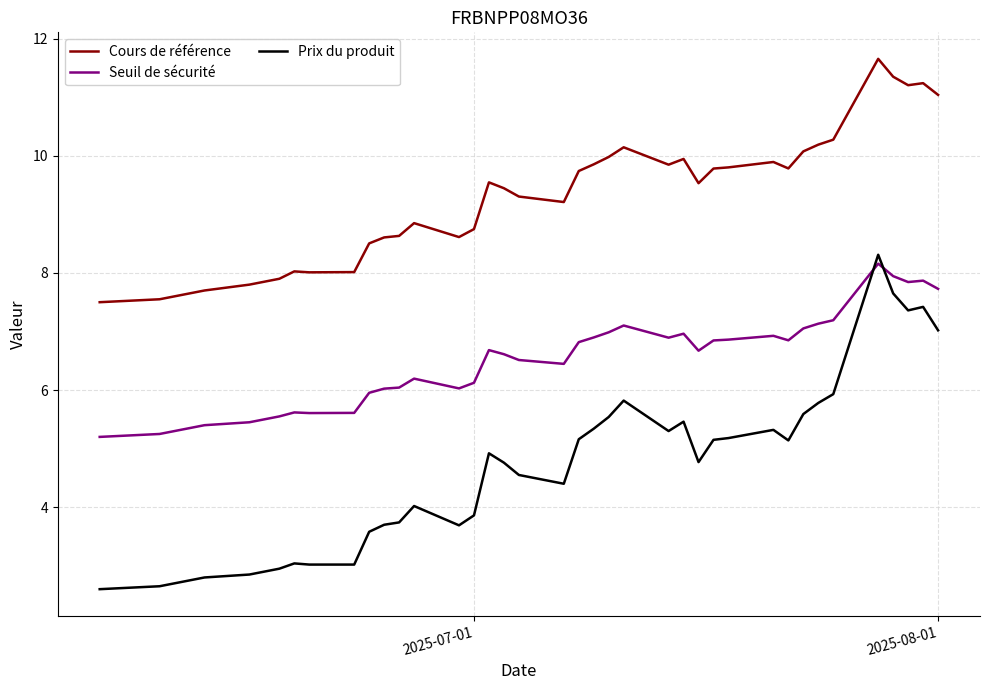

How many values in the Cours de référence series are below 9?

17